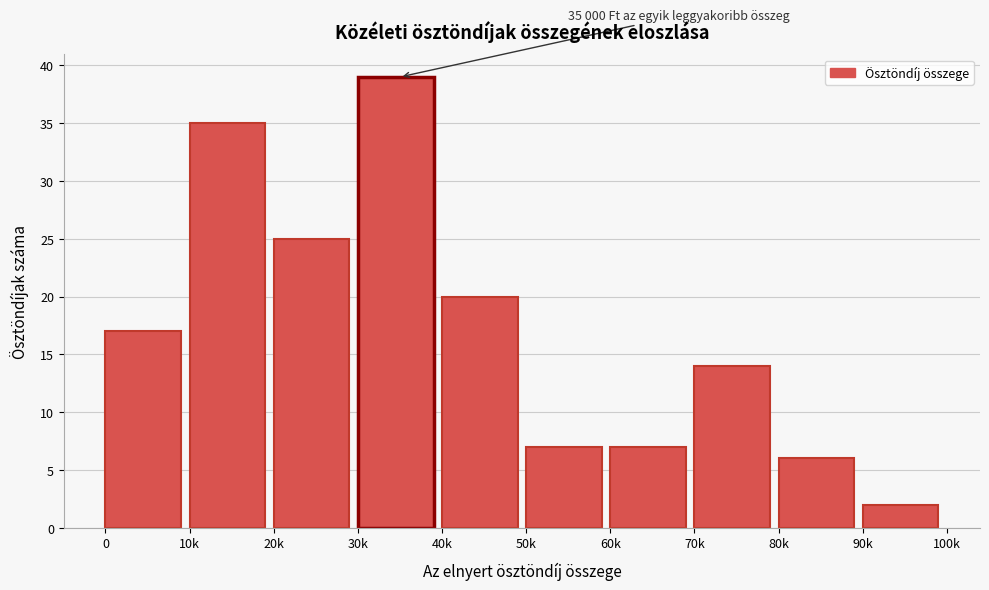

Reading left to right, list all the values displayed in this chart.

0=17	10k=35	20k=25	30k=39	40k=20	50k=7	60k=7	70k=14	80k=6	90k=2